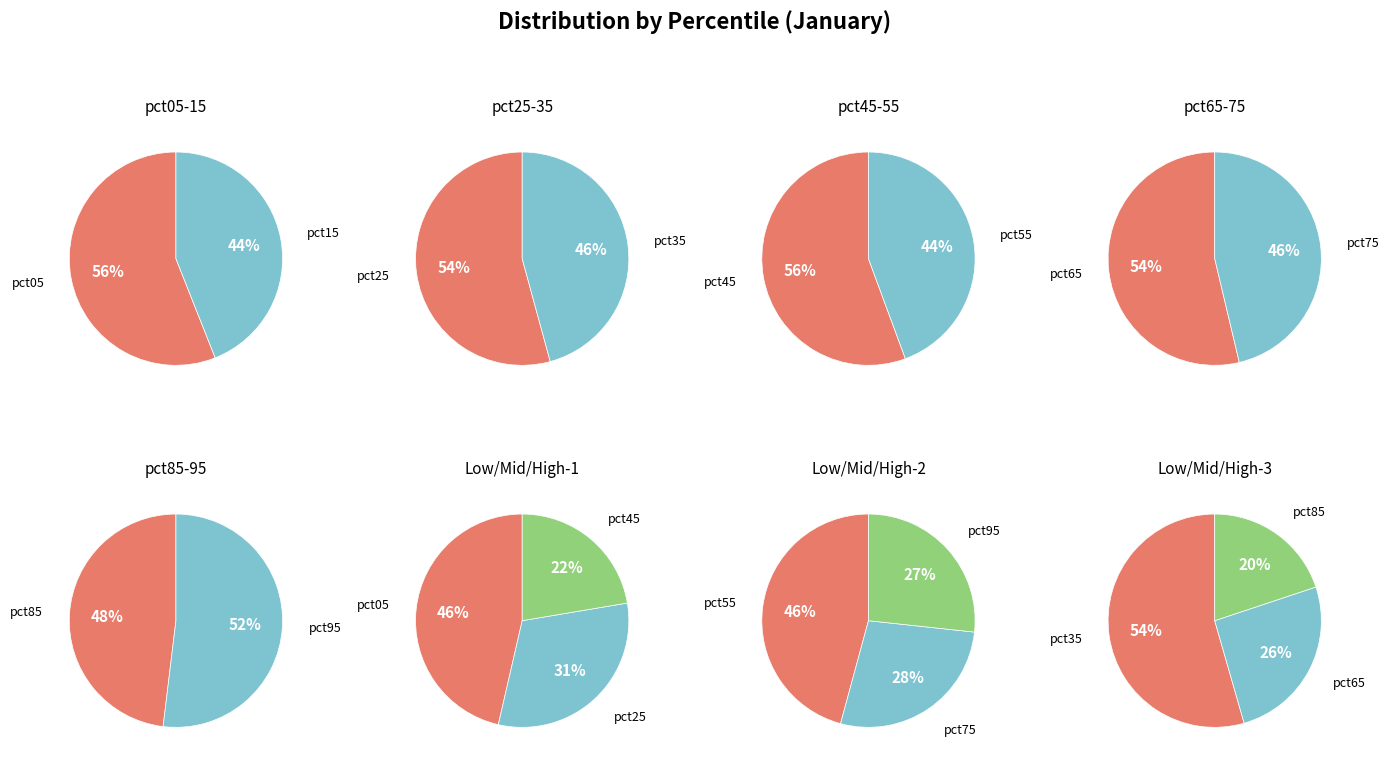

Is it true that pct95 is 1% of the pie?

False